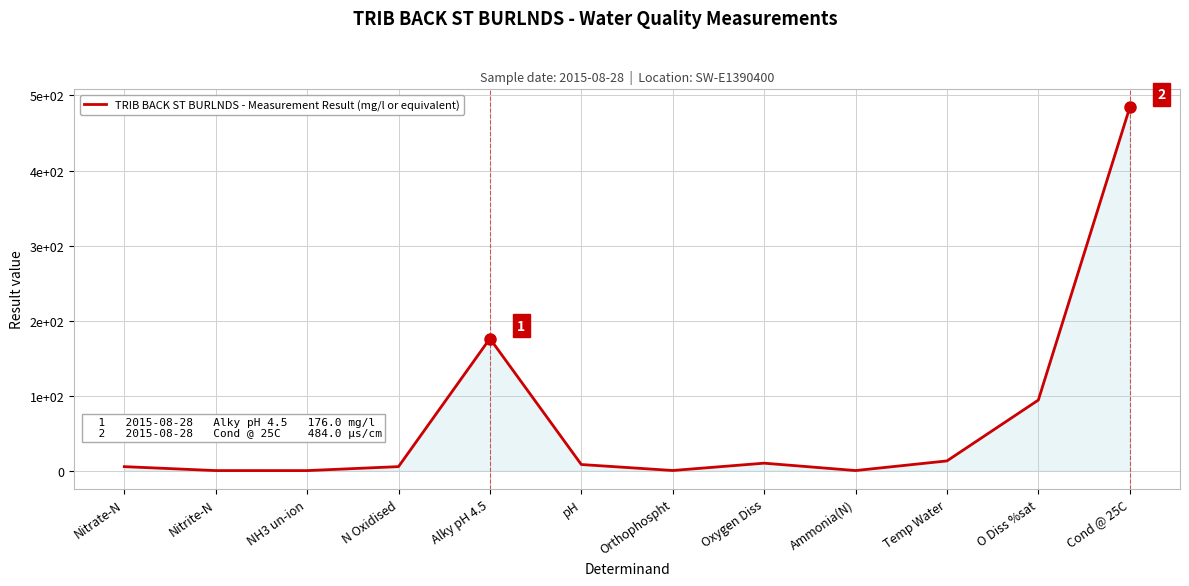

Does the chart have visible grid lines?

Yes